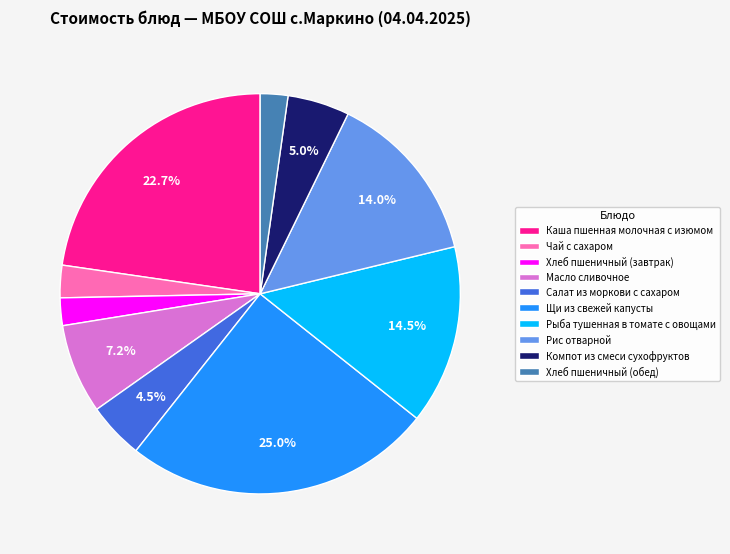

Which category has the biggest portion of the pie?

Щи из свежей капусты